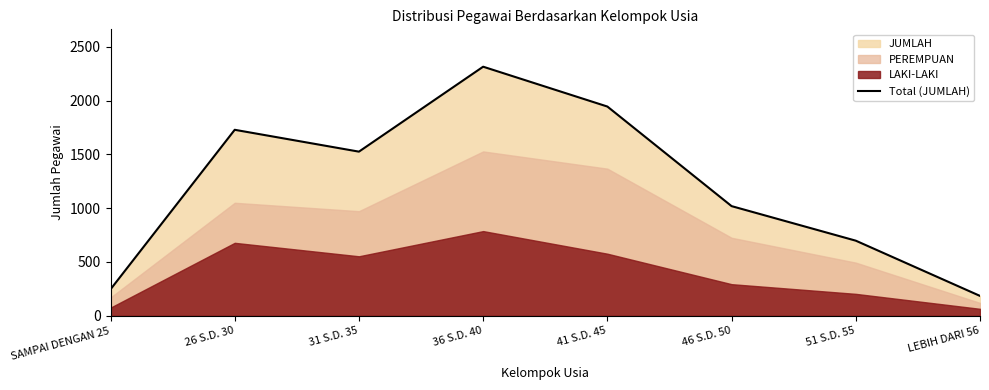

The value at 26 S.D. 30 is 609. True or false?

False